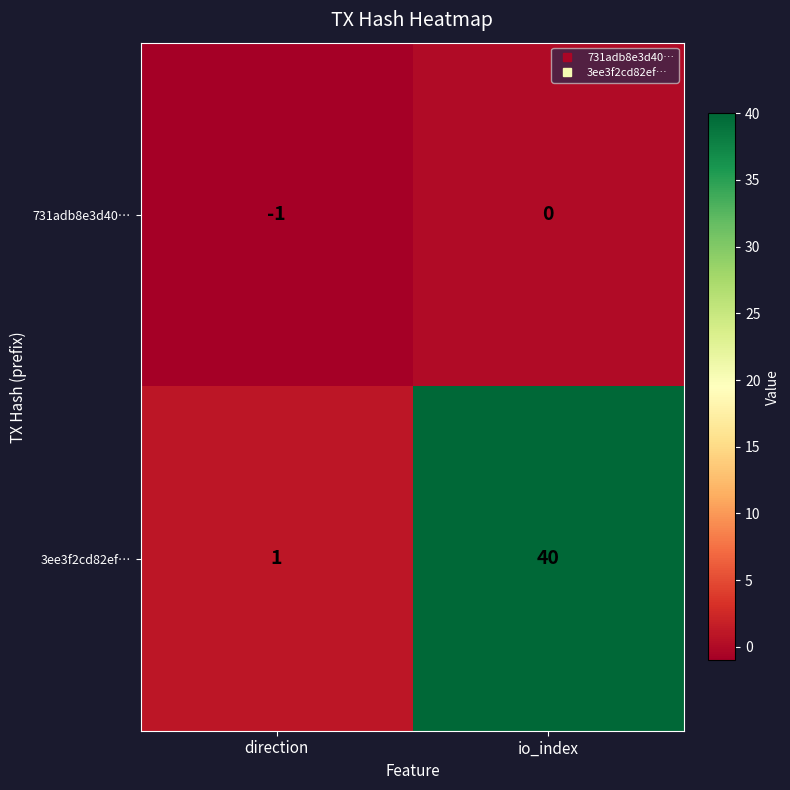

The 731adb8e3d40… series shows -1 at direction. True or false?

True